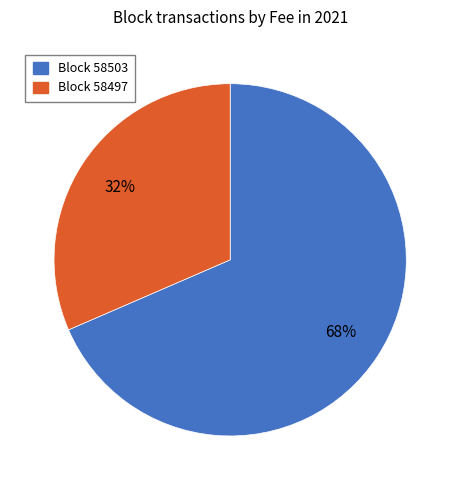

Which category has the biggest portion of the pie?

Block 58503